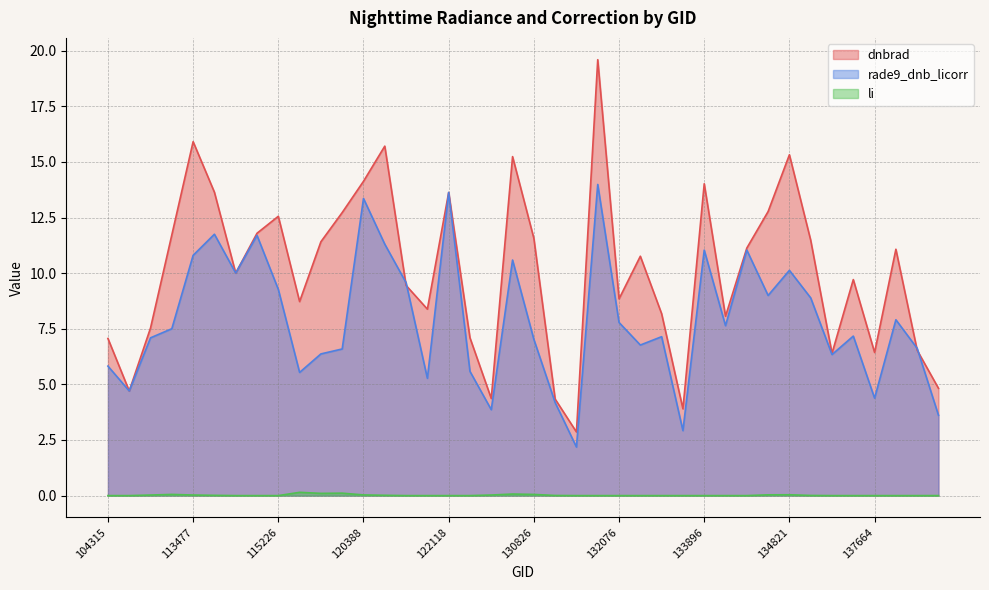

Which category has the lowest value in the rade9_dnb_licorr series?

131704